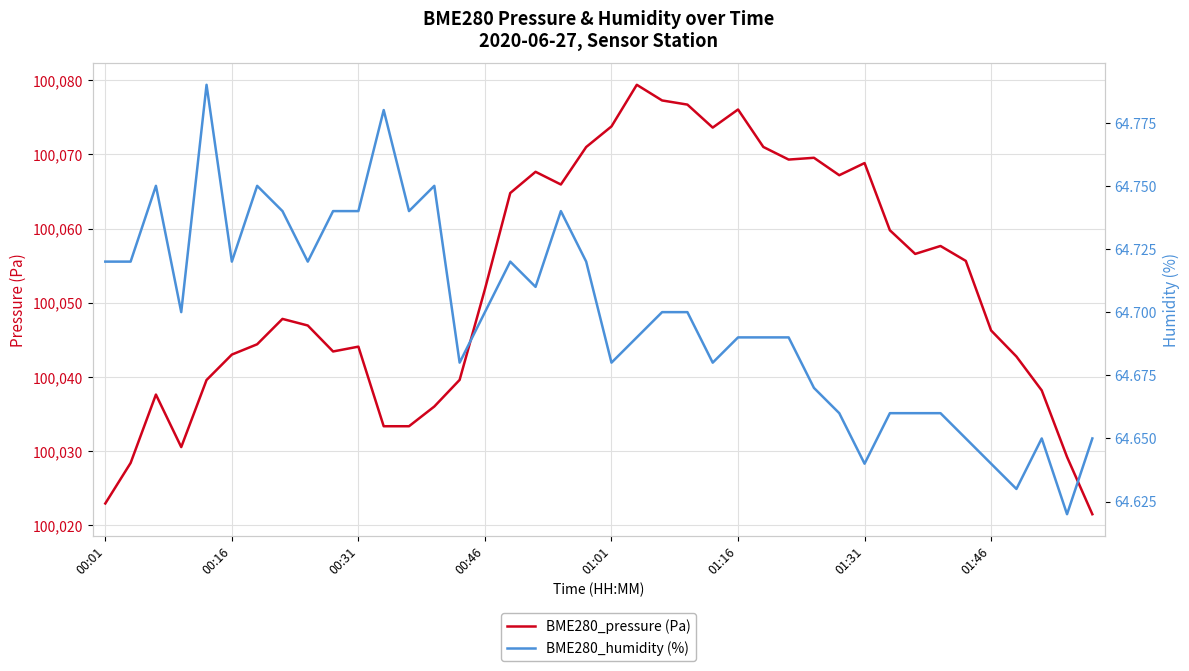

List the series in order of their peak value, highest first.

BME280_pressure (Pa), BME280_humidity (%)